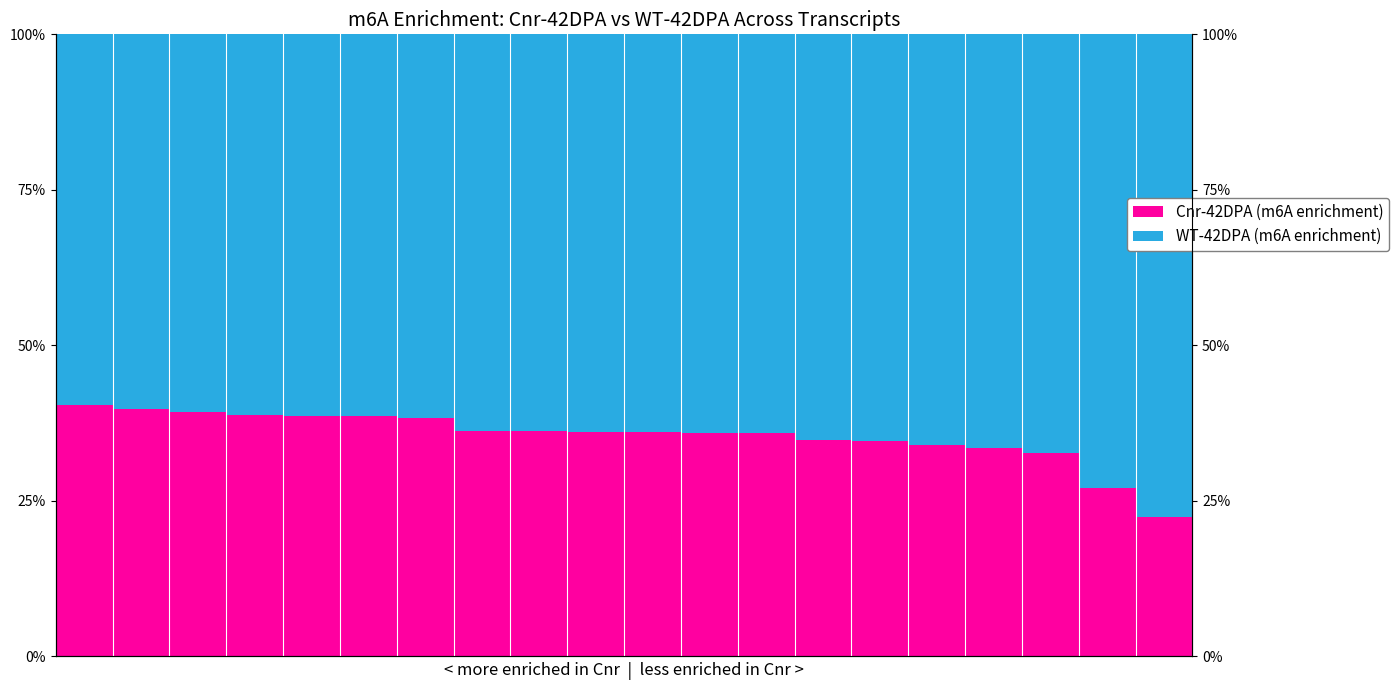

Is it true that WT-42DPA (m6A enrichment) equals 38.4 at 4?

False